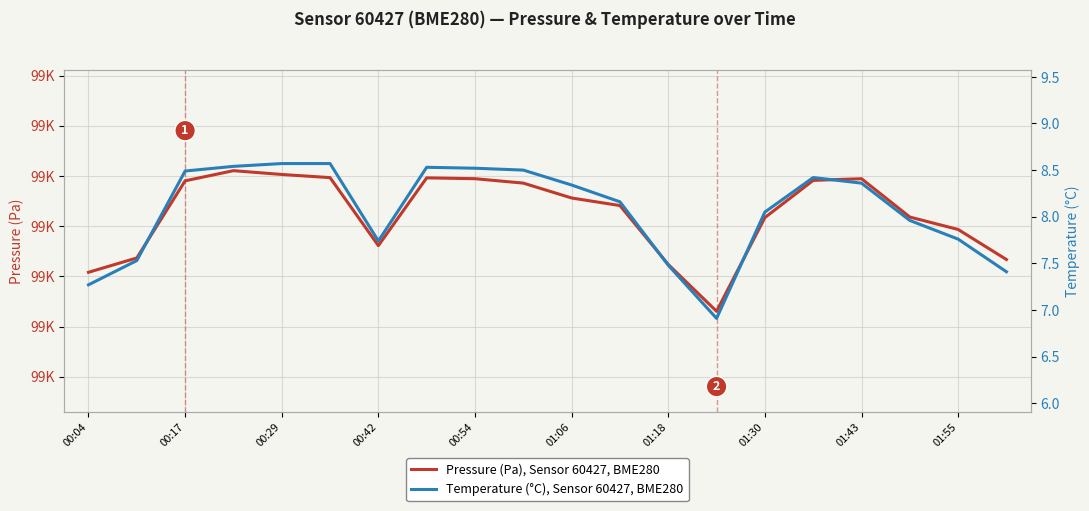

What is the value of the Pressure (Pa), Sensor 60427, BME280 point at the 10th from the left?

99585.8